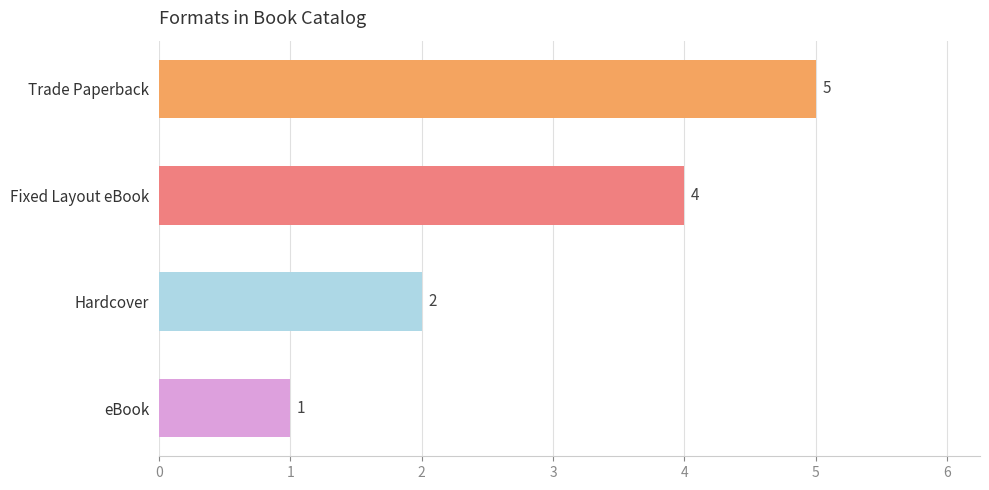

Approximately how many times larger is the value at Fixed Layout eBook compared to Hardcover?

2.0